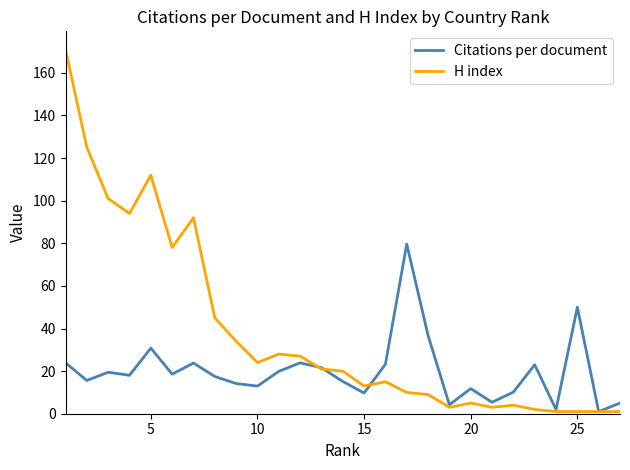

List the series in order of their overall mean, highest first.

H index, Citations per document